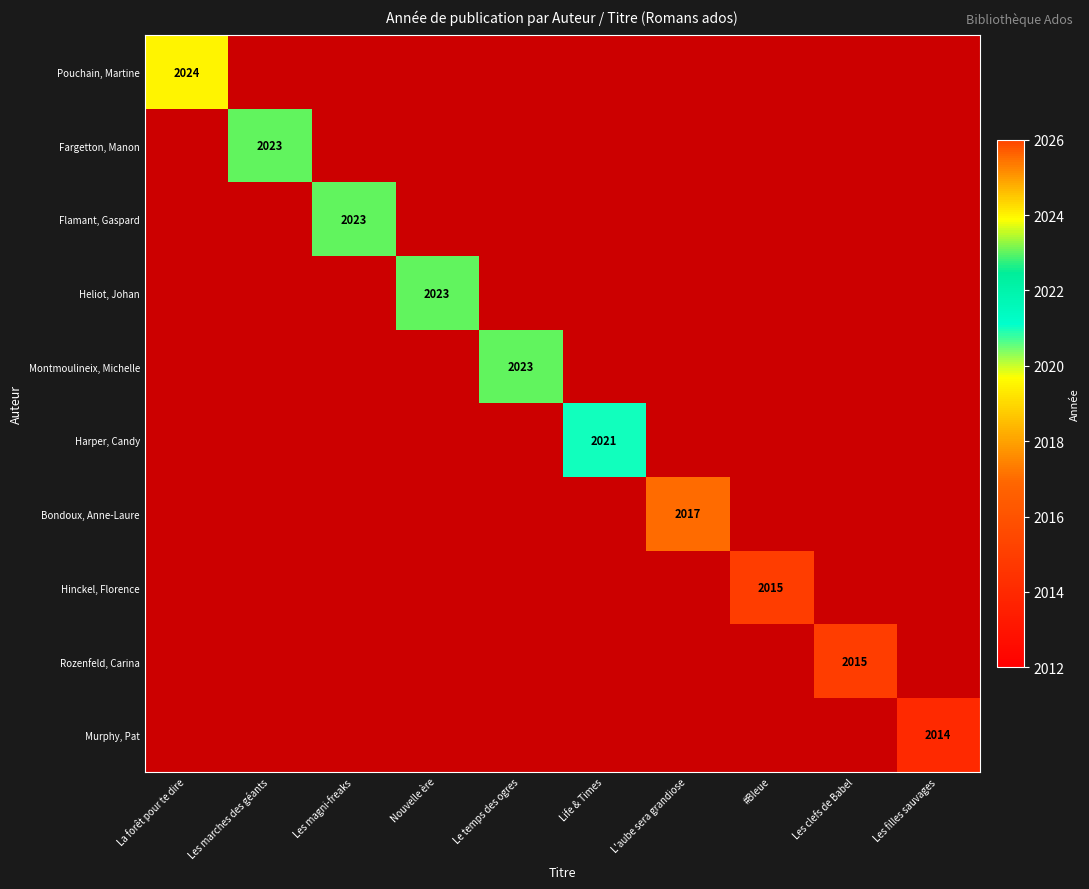

At how many categories does at least one series exceed 2019?

6